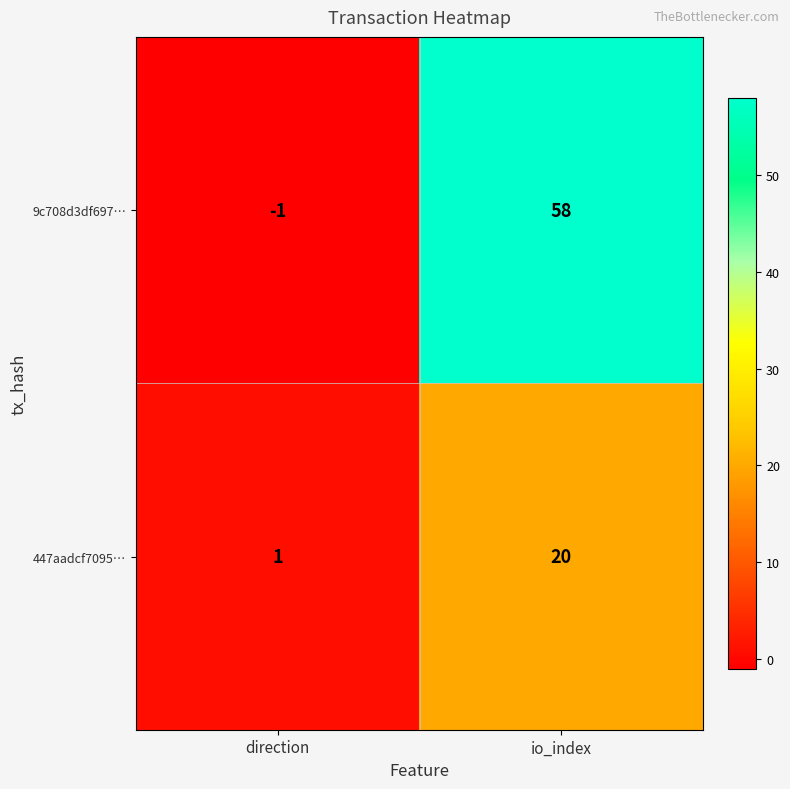

Which series has the largest range (max minus min)?

9c708d3df697…